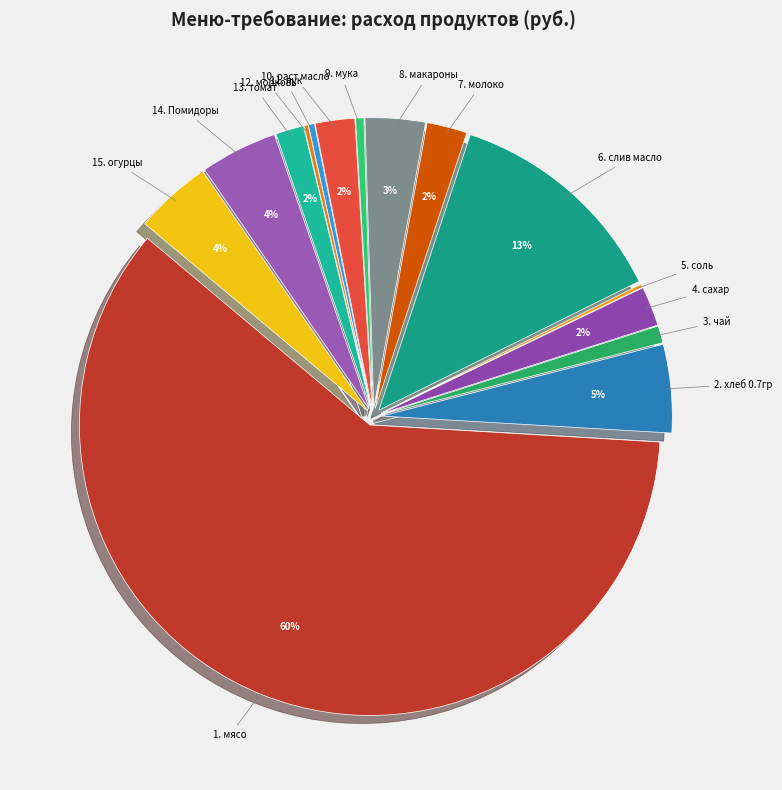

Is the sum of 4. сахар and 6. слив масло greater than half?

No